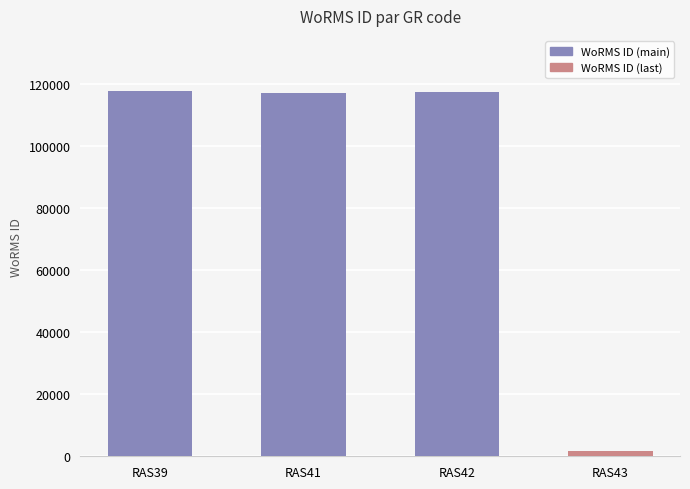

Which label corresponds to the largest value in the chart?

RAS39